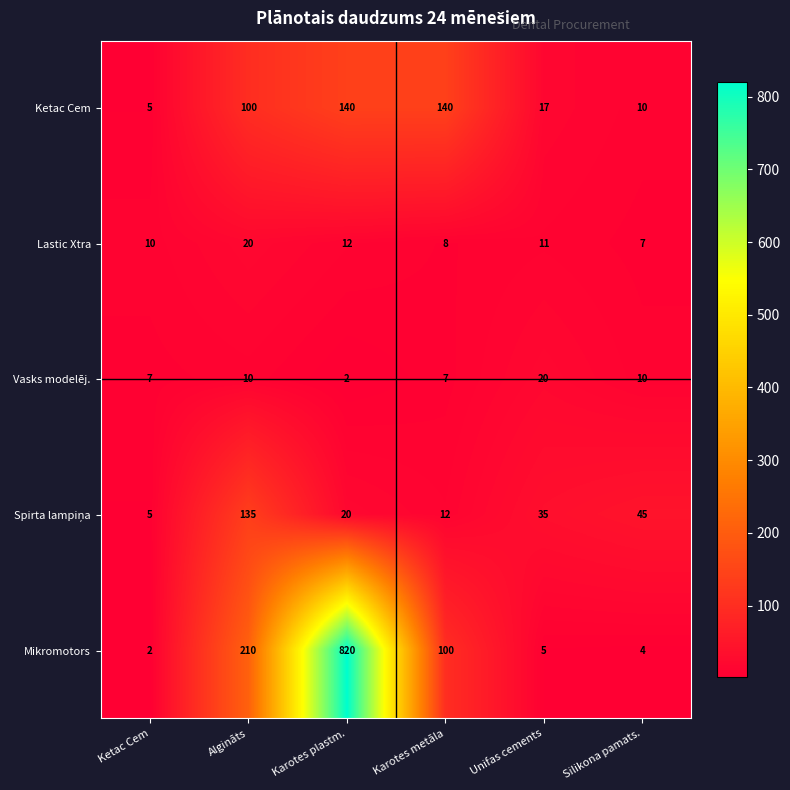

Is it true that Vasks modelēj. equals 7 at Ketac Cem?

True